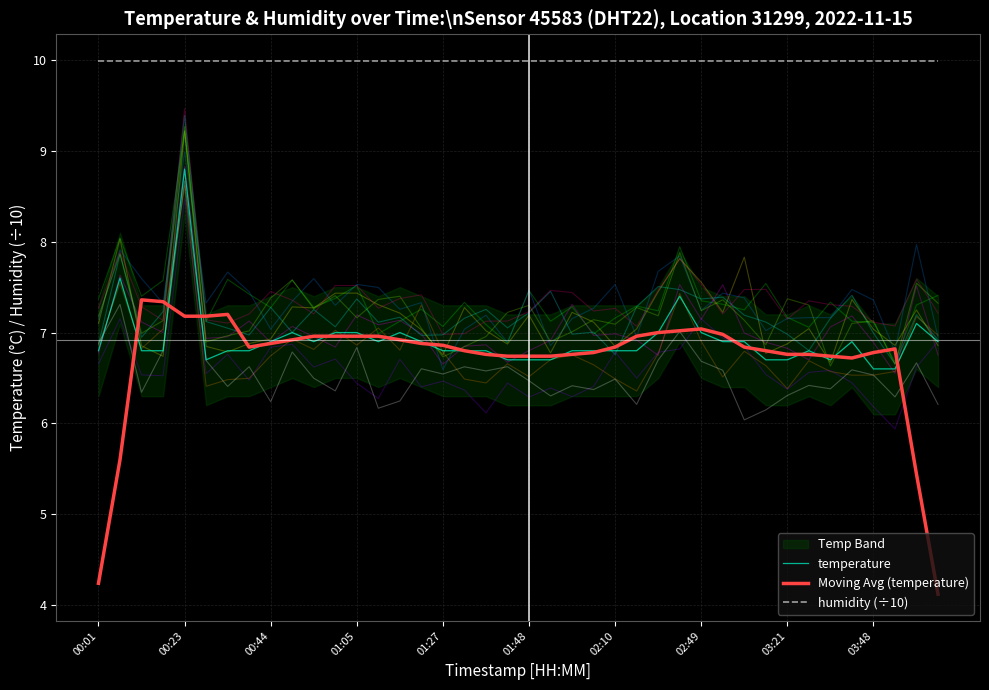

What is the minimum value for temperature?

6.6